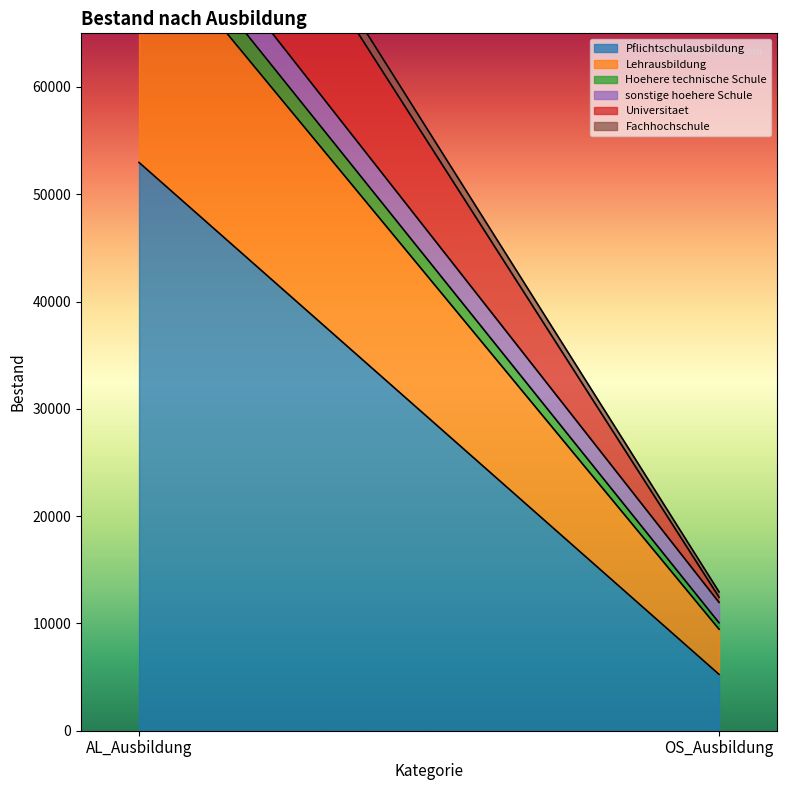

Reading left to right, list all the values displayed in this chart.

Pflichtschulausbildung: 52966	5253
Lehrausbildung: 21953	4210
Hoehere technische Schule: 2514	598
sonstige hoehere Schule: 3396	1900
Universitaet: 16092	484
Fachhochschule: 1767	494